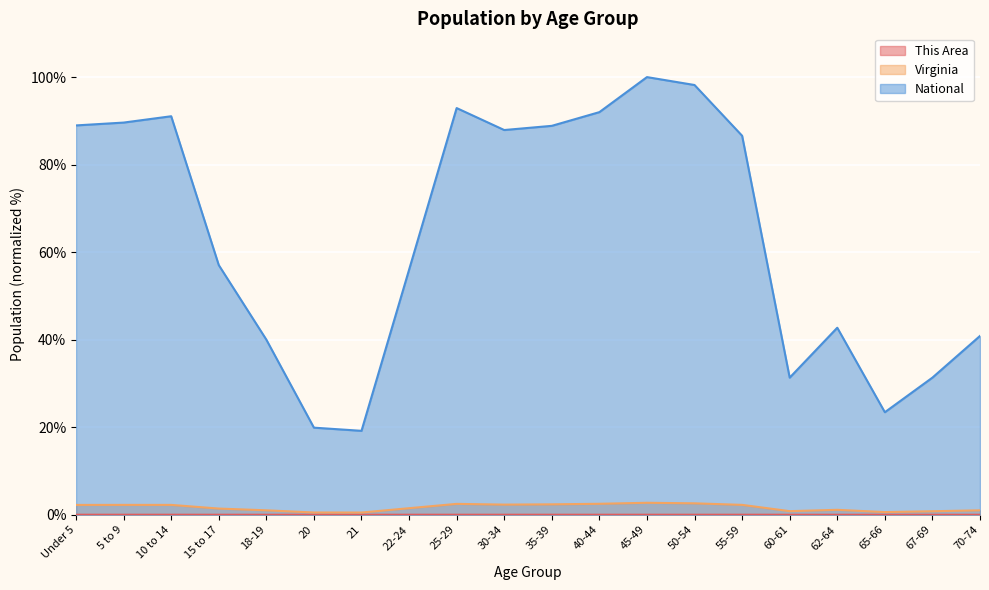

What is the spread (max minus min) of values at 30-34?

87.9